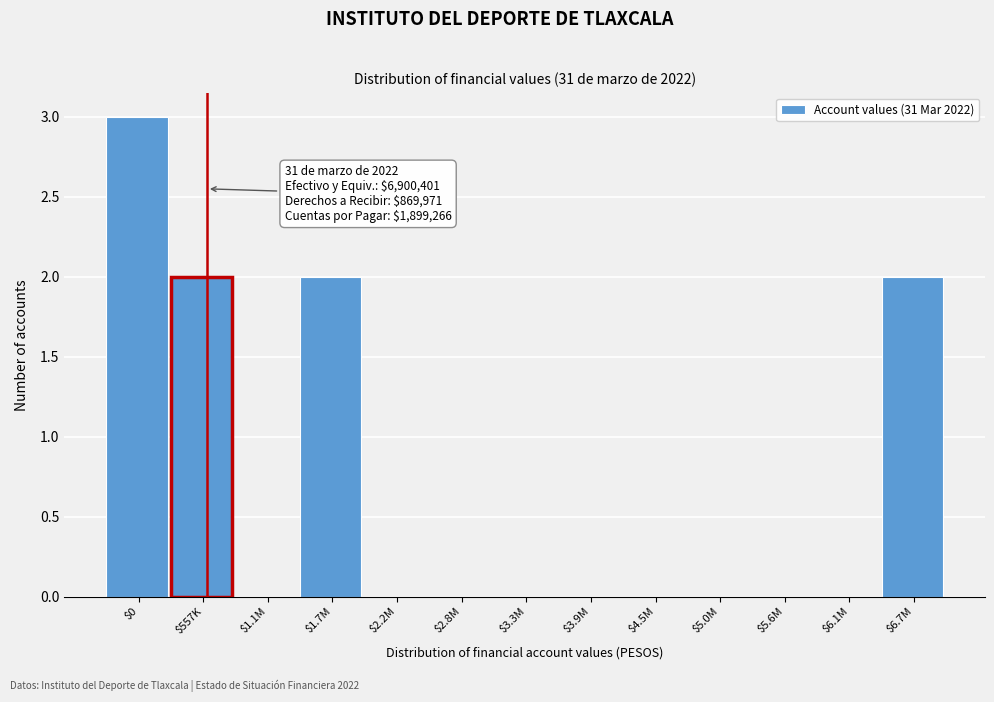

Is it true that the value at $557K is 3?

False